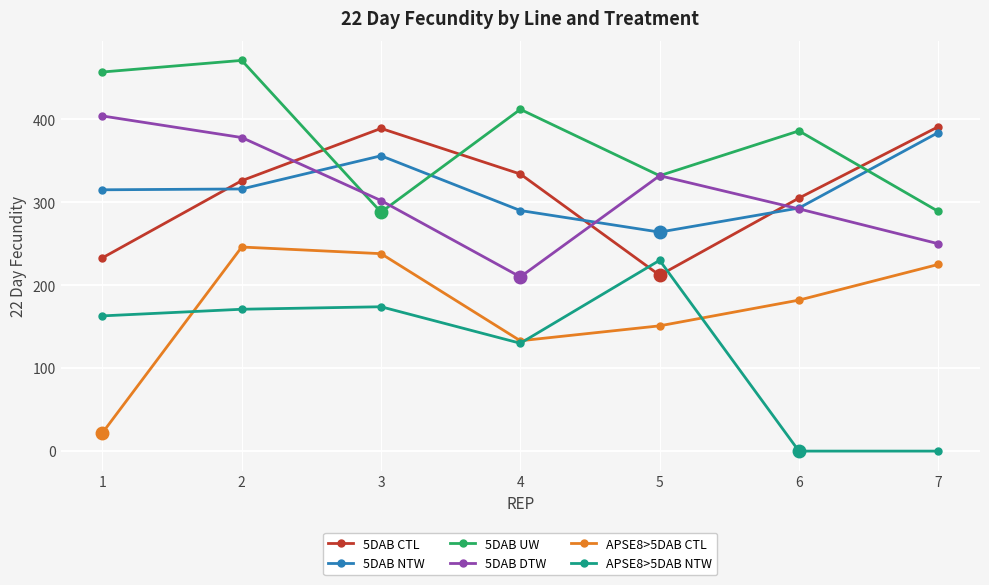

What is the value of the 5DAB UW point at the 6th from the left?

386